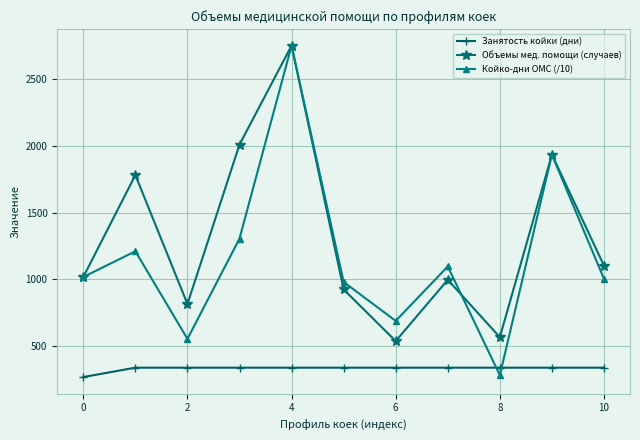

How many intersections are there between Занятость койки (дни) and Койко-дни ОМС (/10)?

2